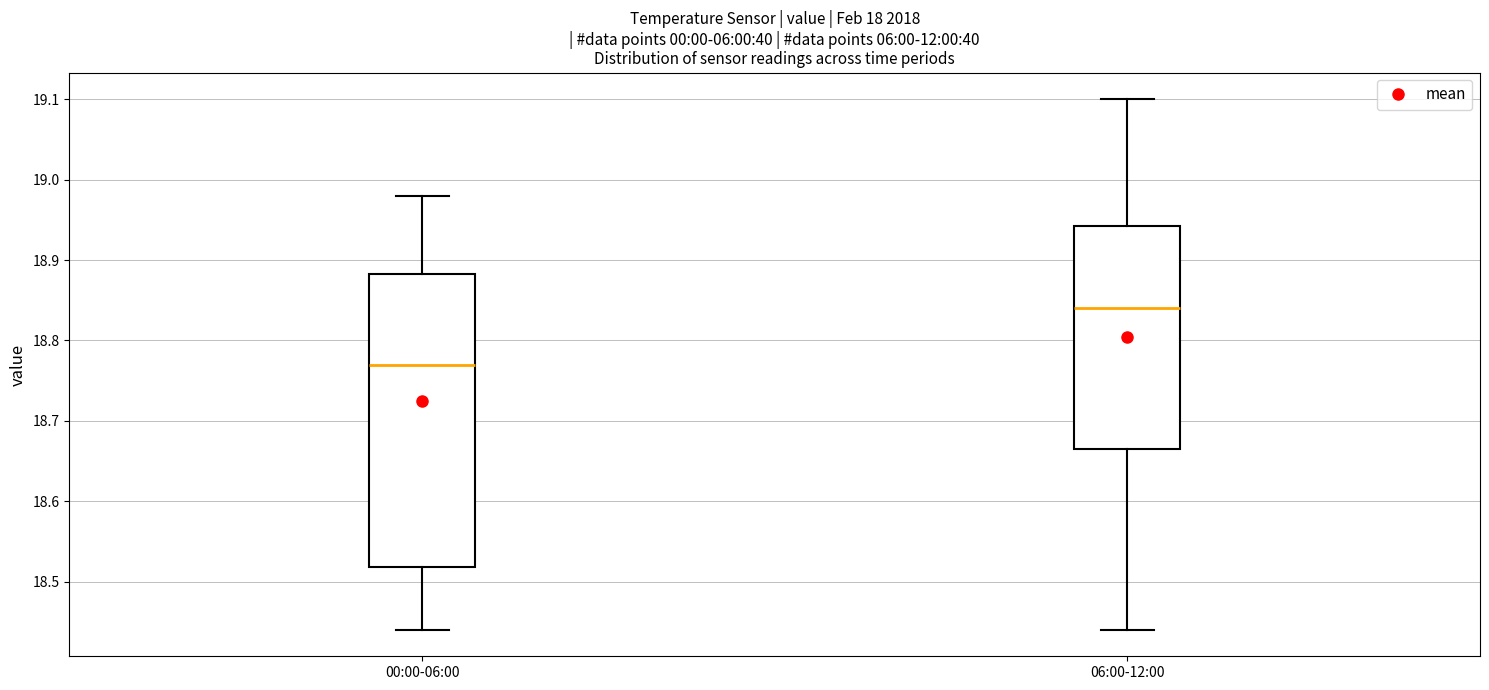

Where does the lower whisker of the box for 00:00-06:00 end on the y-axis? The values are not printed on the chart, so give them approximately, as read against the axis.

18.44